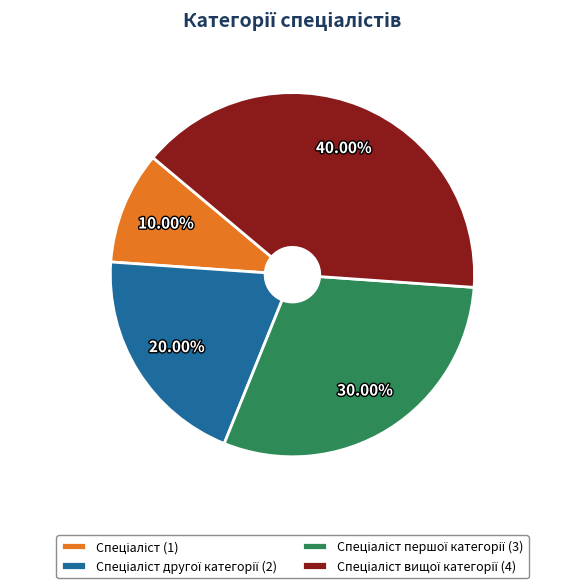

Does any single category account for the majority?

No